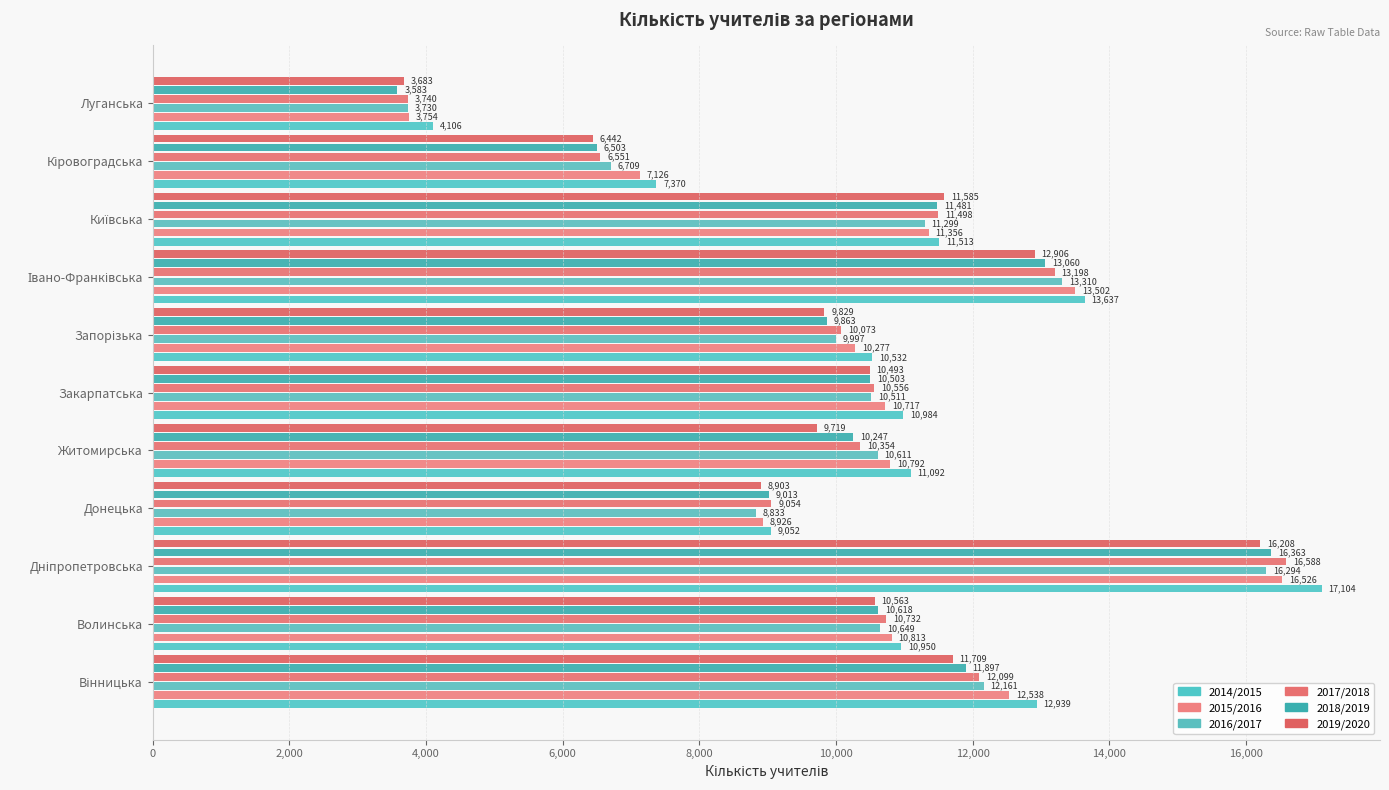

What is the sum of all 2017/2018 values?

114443